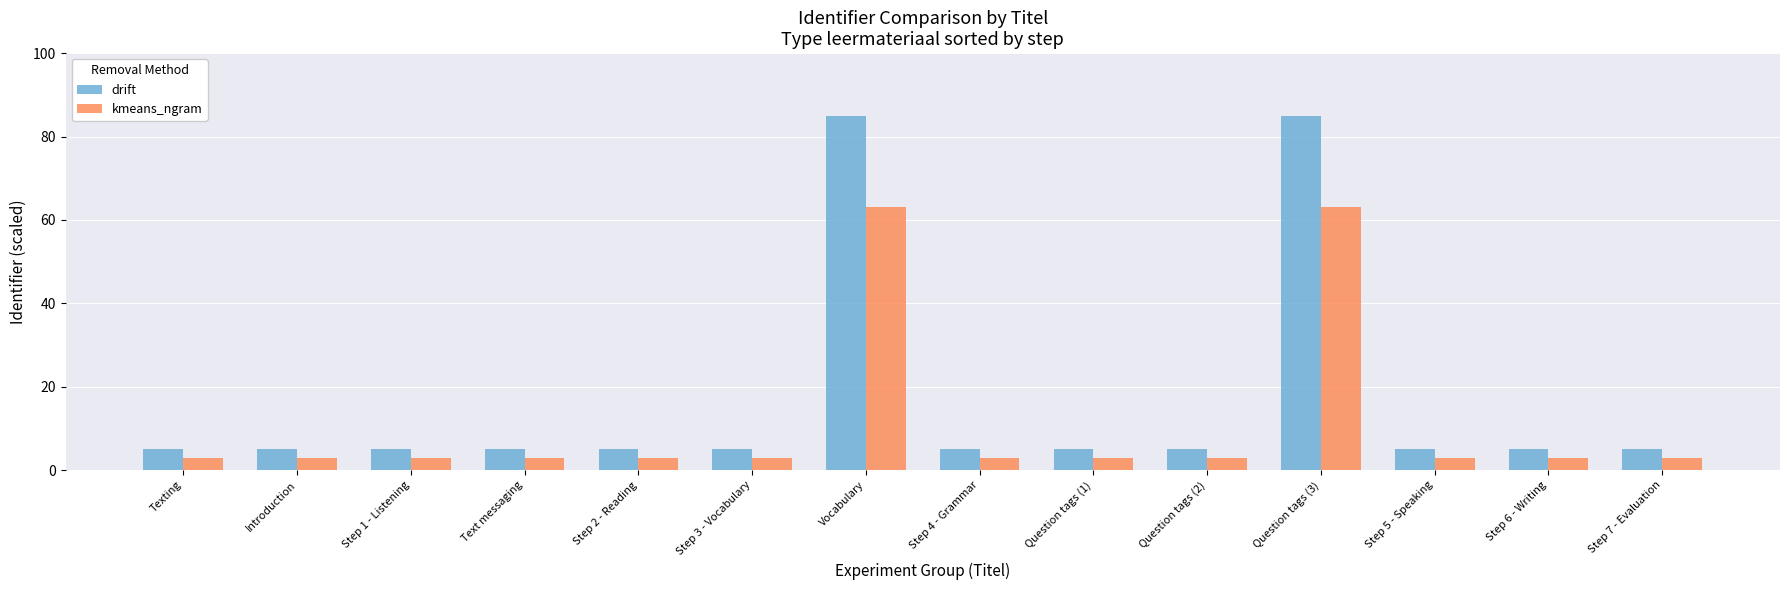

Which series has the largest range (max minus min)?

drift